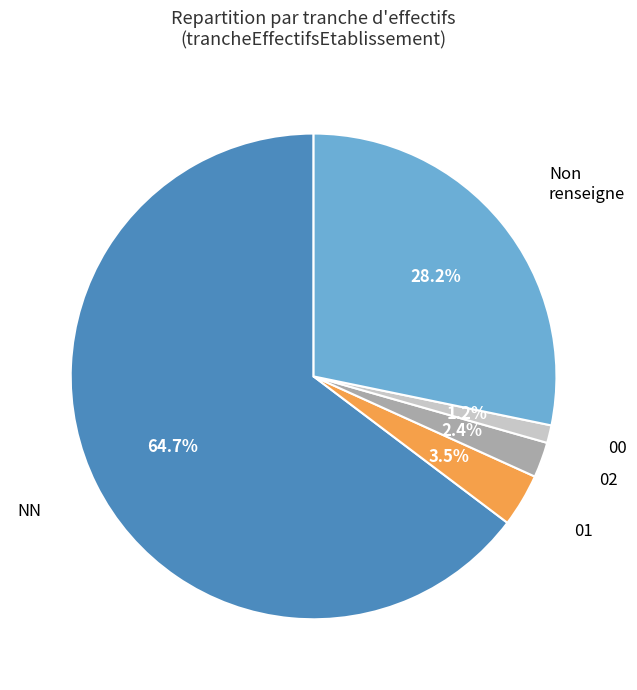

What is the majority slice?

NN